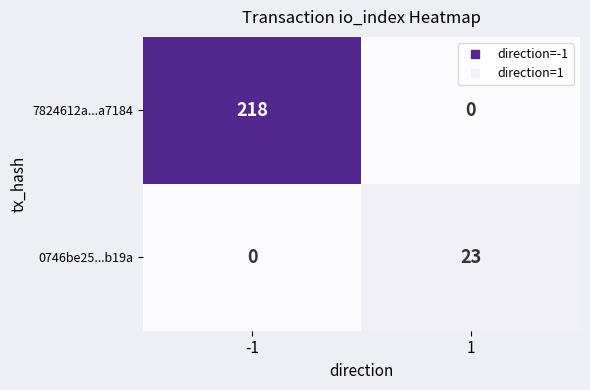

What is the total value across all series at -1?

218